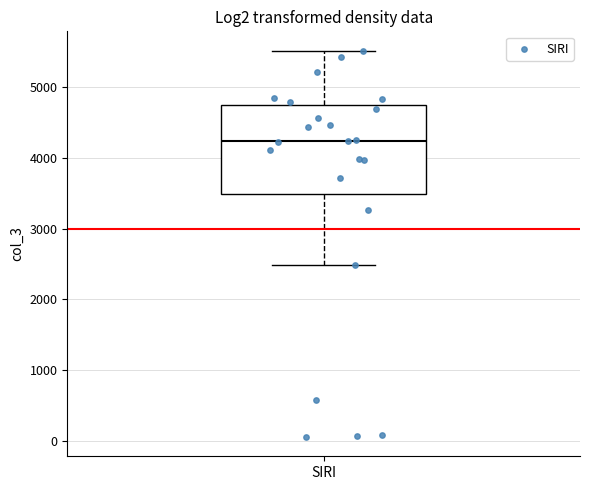

Where does the upper whisker of the box for SIRI end on the y-axis? The values are not printed on the chart, so give them approximately, as read against the axis.

5500